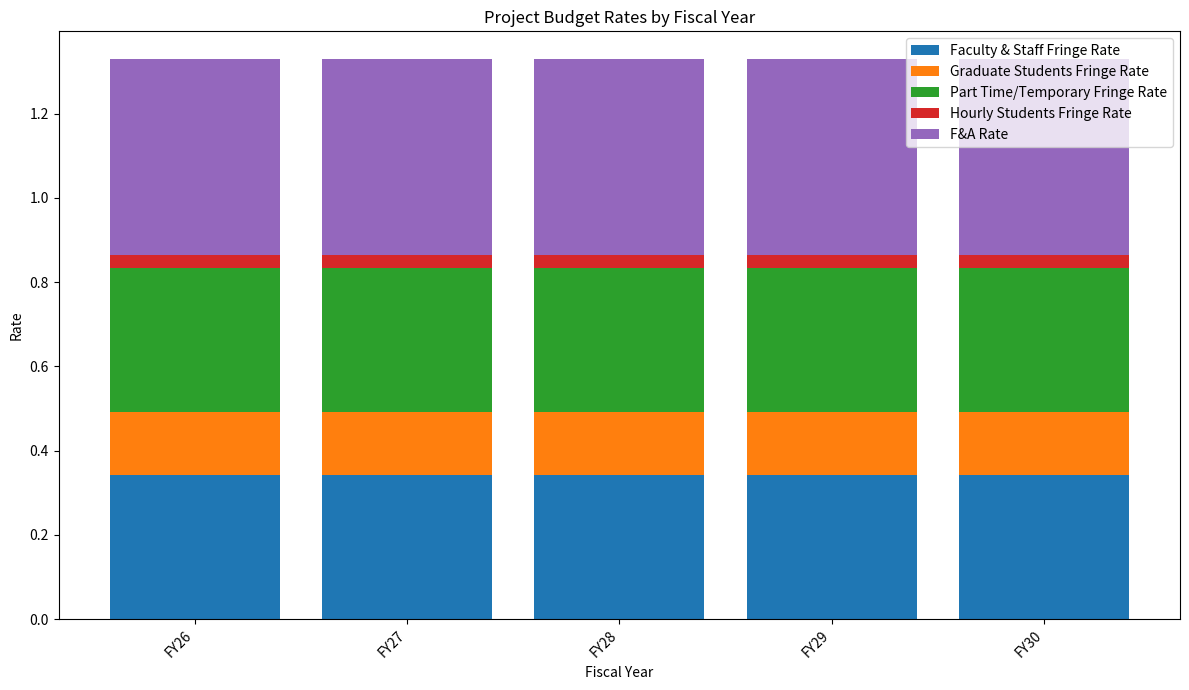

What is the total value across all series at FY29?

1.3